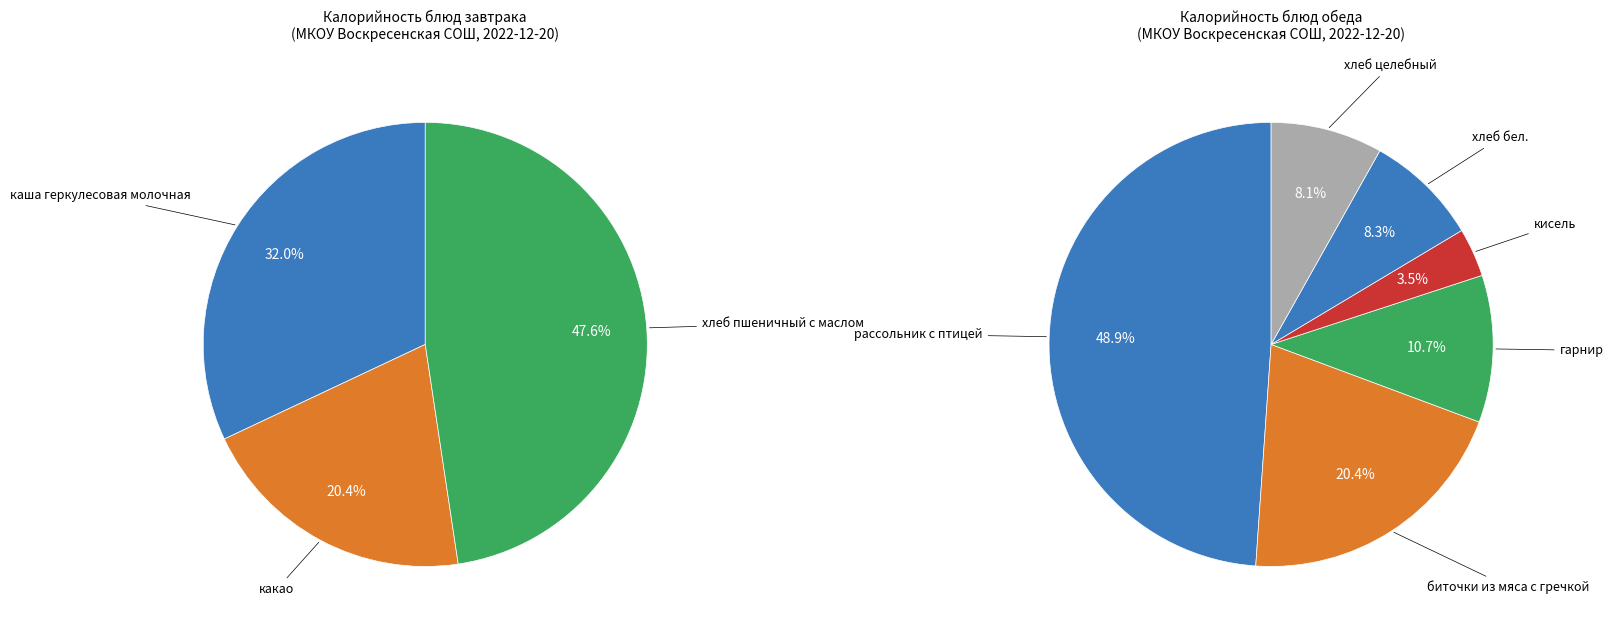

Which slice is the largest?

рассольник с птицей